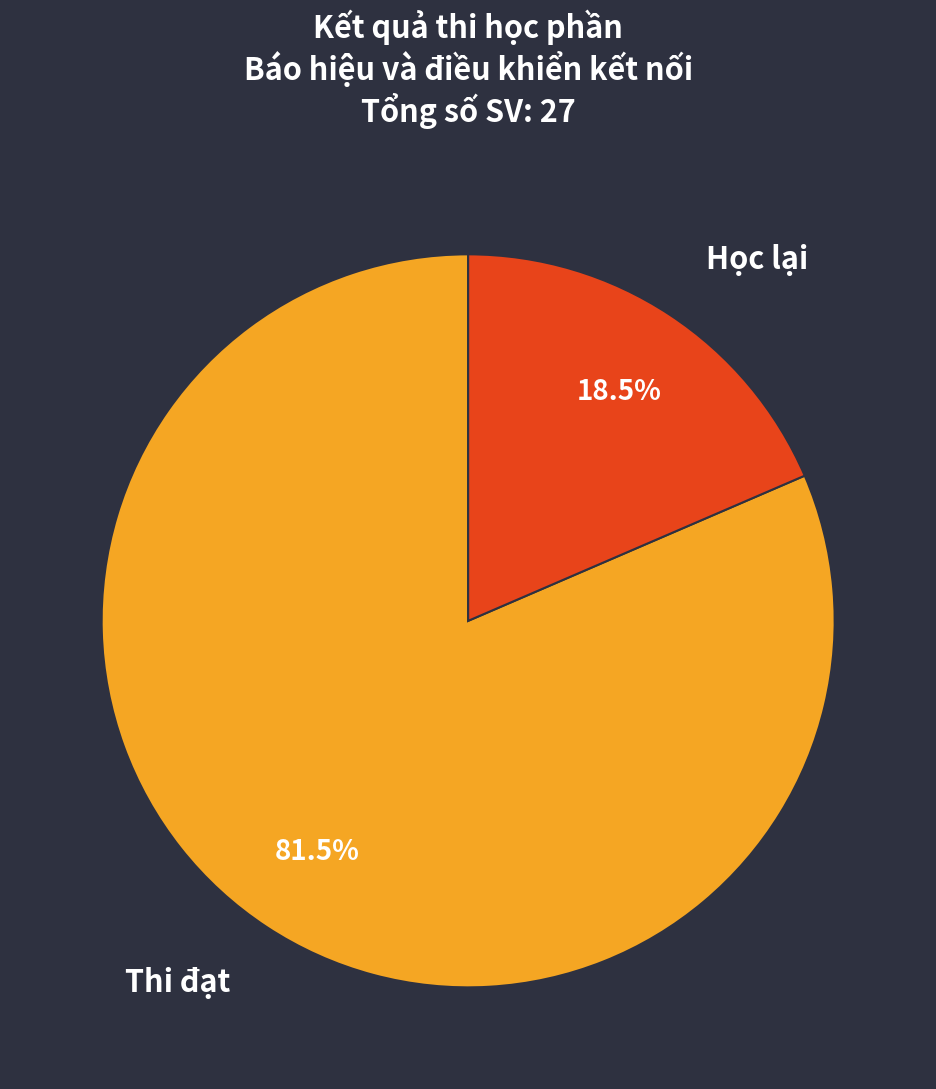

Is there a majority slice in this chart?

Yes